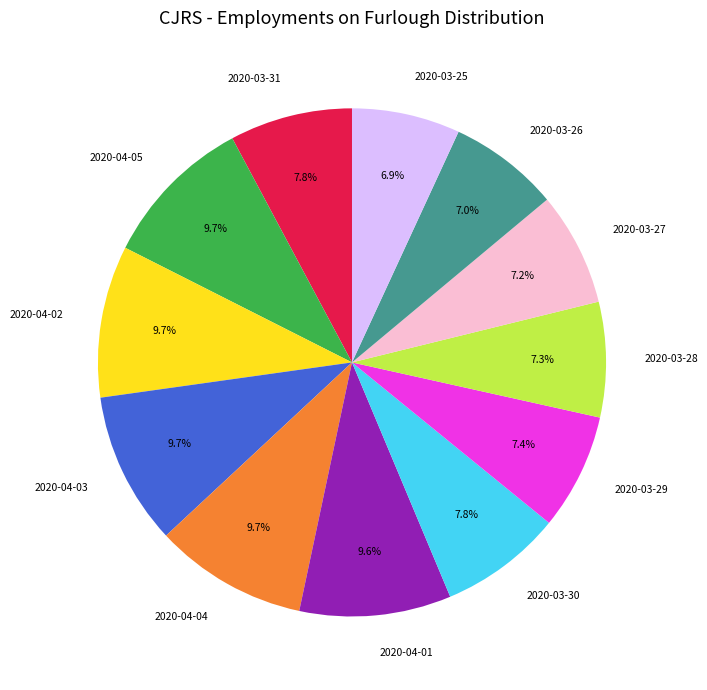

Does 2020-03-27 represent more than half of the total?

No